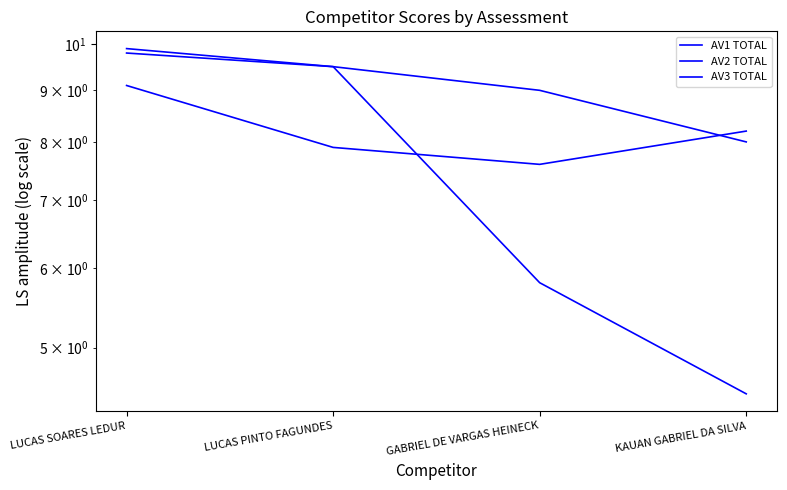

Rank the categories by AV1 TOTAL value from lowest to highest.

GABRIEL DE VARGAS HEINECK, LUCAS PINTO FAGUNDES, KAUAN GABRIEL DA SILVA, LUCAS SOARES LEDUR